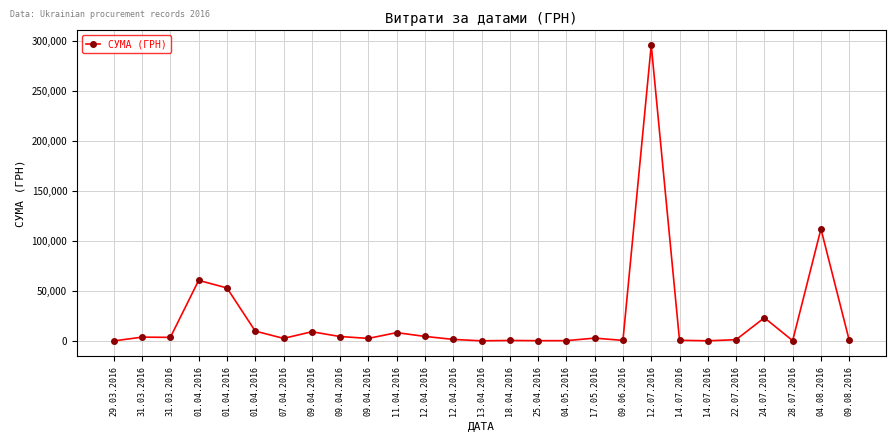

The chart shows a value of 6474.4 at 31.03.2016. True or false?

False